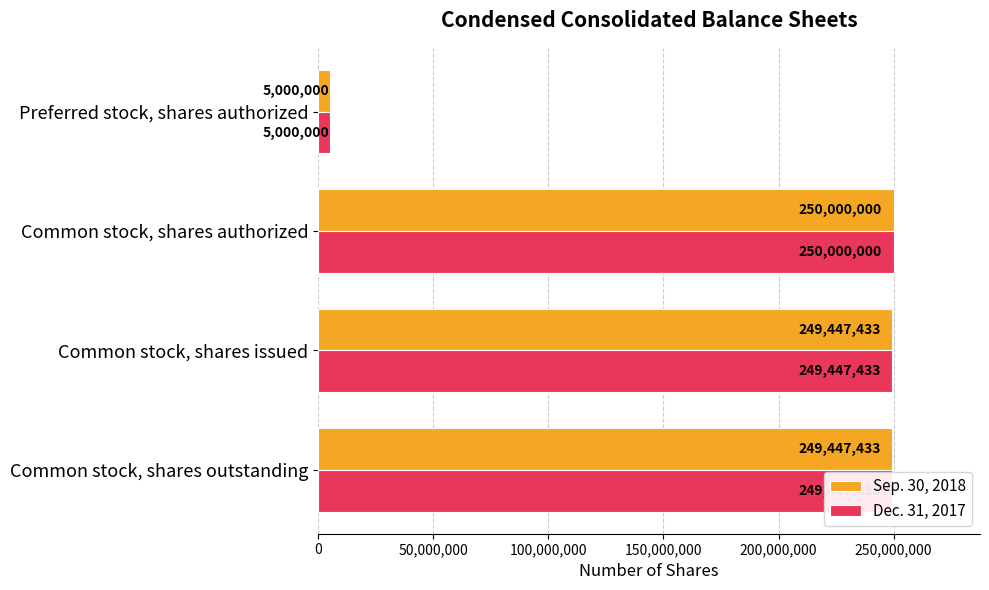

How many distinct data groups are displayed?

2